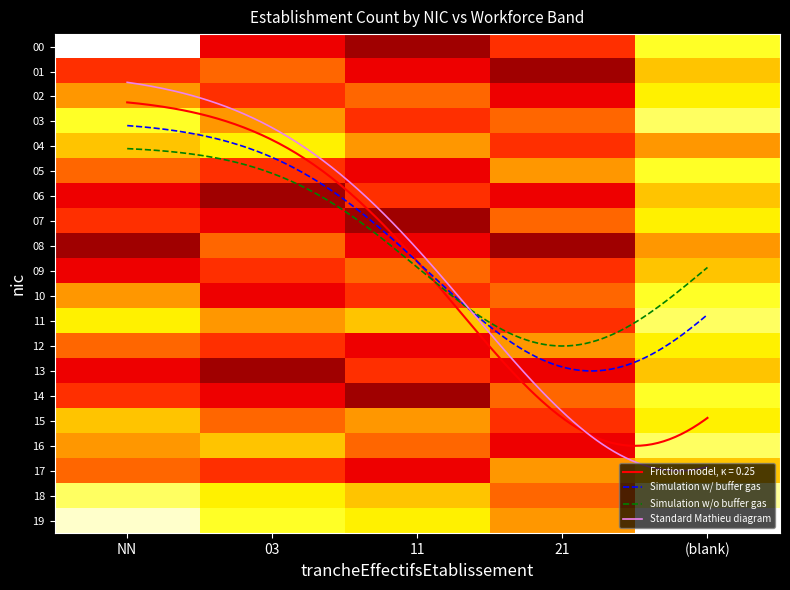

The value of 21 at 04 is 3. True or false?

True